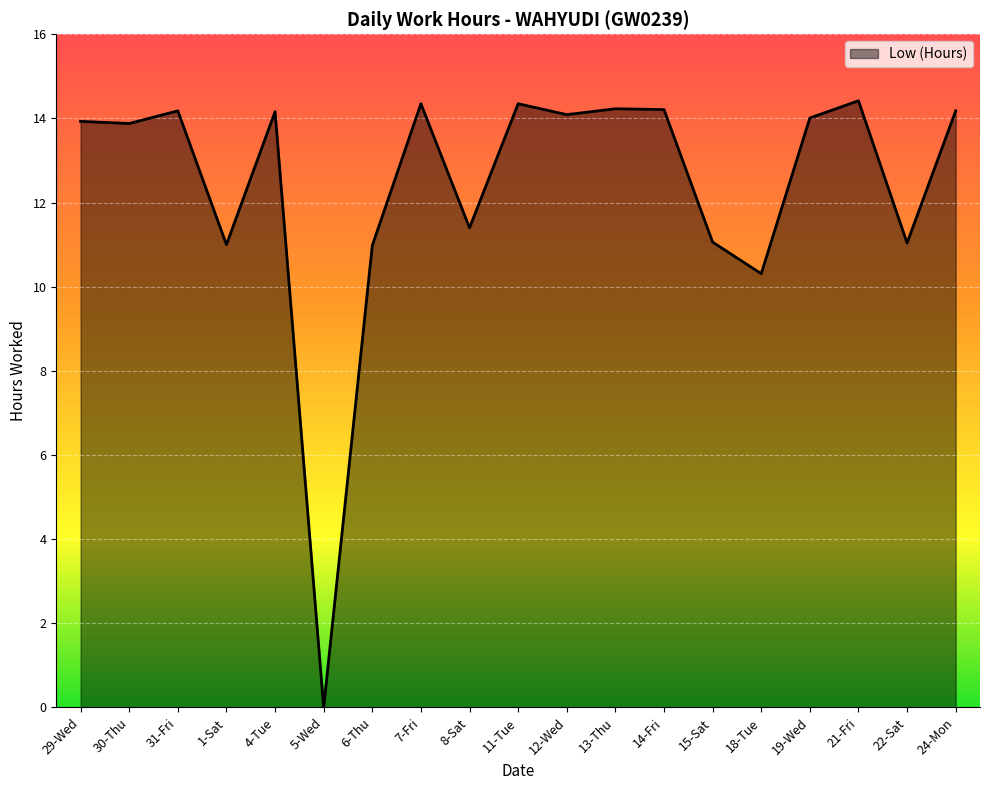

What is the difference between the maximum and minimum values?

14.4